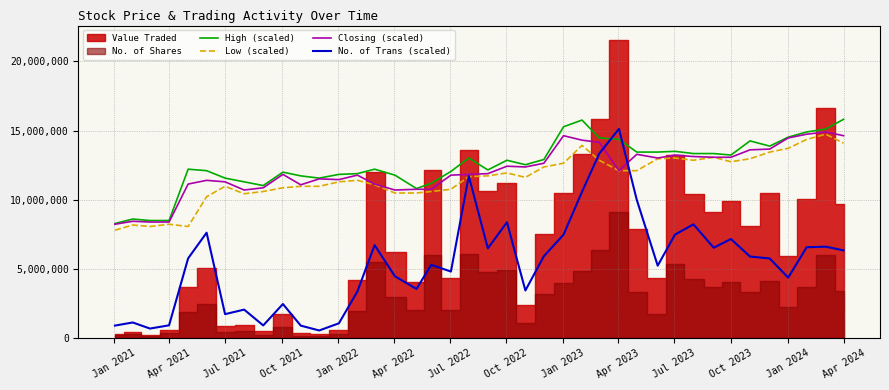

Does the chart display data point markers on the line(s)?

No